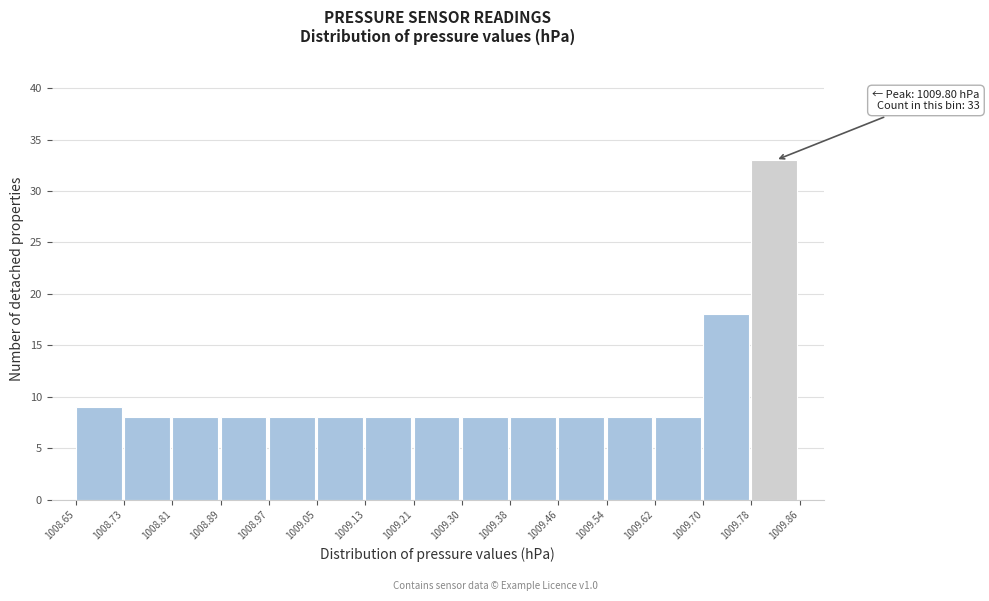

Over which range of the x-axis is the bar tallest?

1009.78 to 1009.86